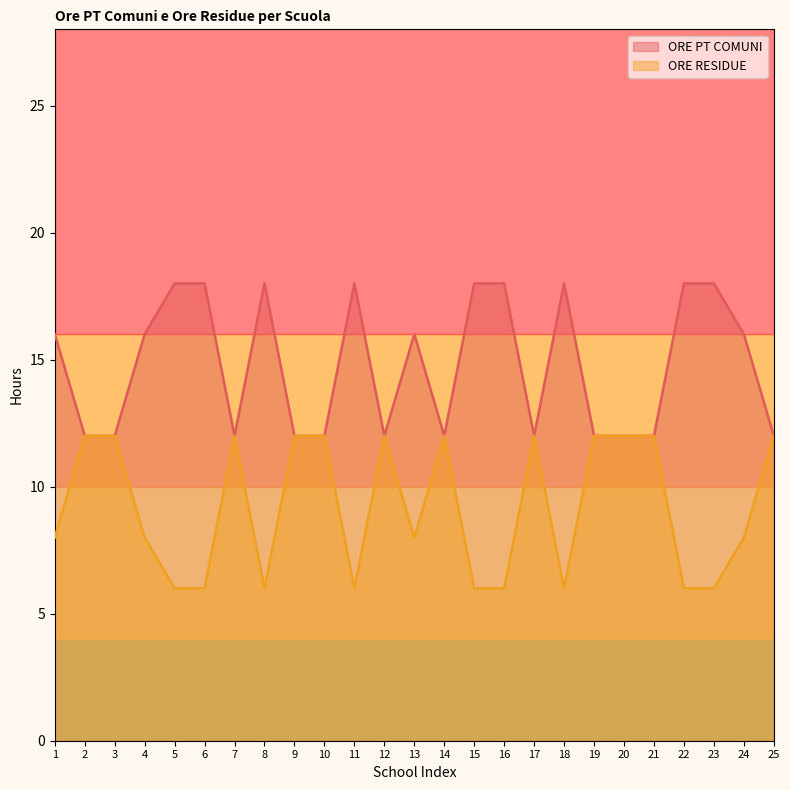

Which series has the largest total across all categories?

ORE PT COMUNI